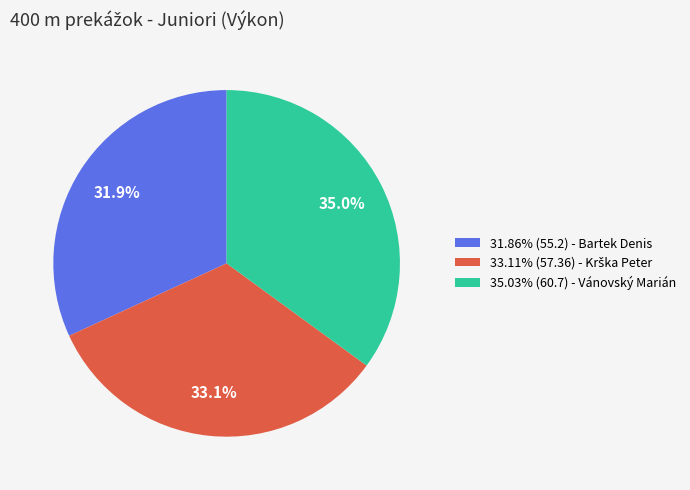

Do 31.86% (55.2) - Bartek Denis and 35.03% (60.7) - Vánovský Marián together represent more than half of the pie?

Yes